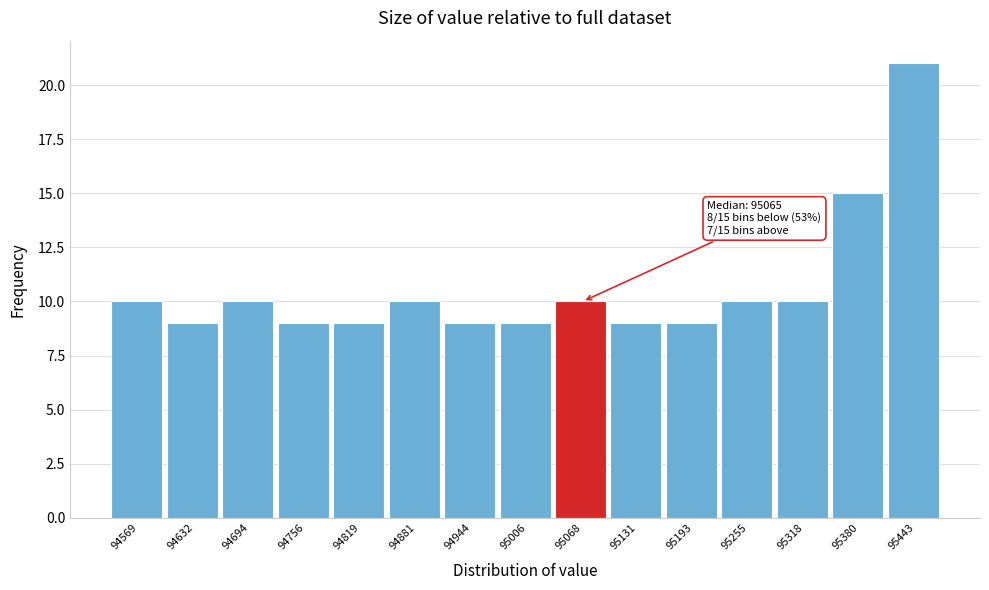

Over which range of the x-axis is the bar tallest?

95410 to 95470